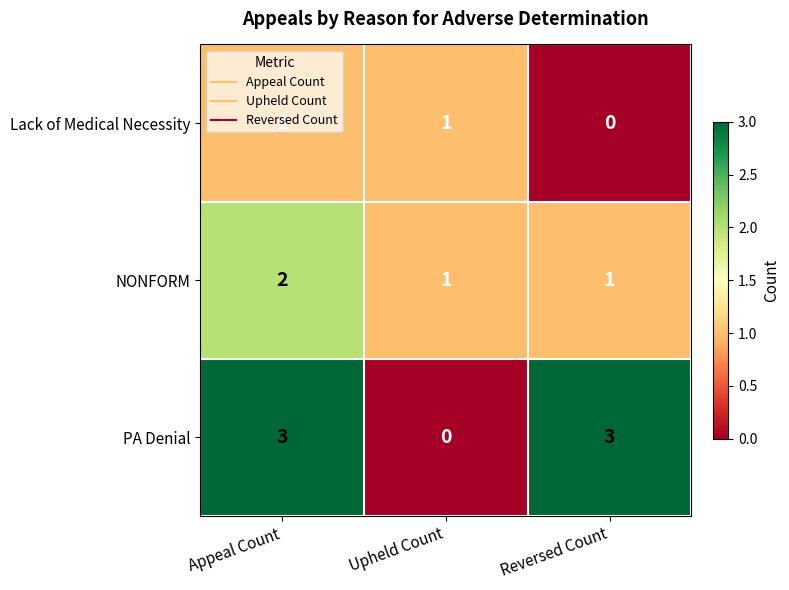

What is the sum of all NONFORM values?

4